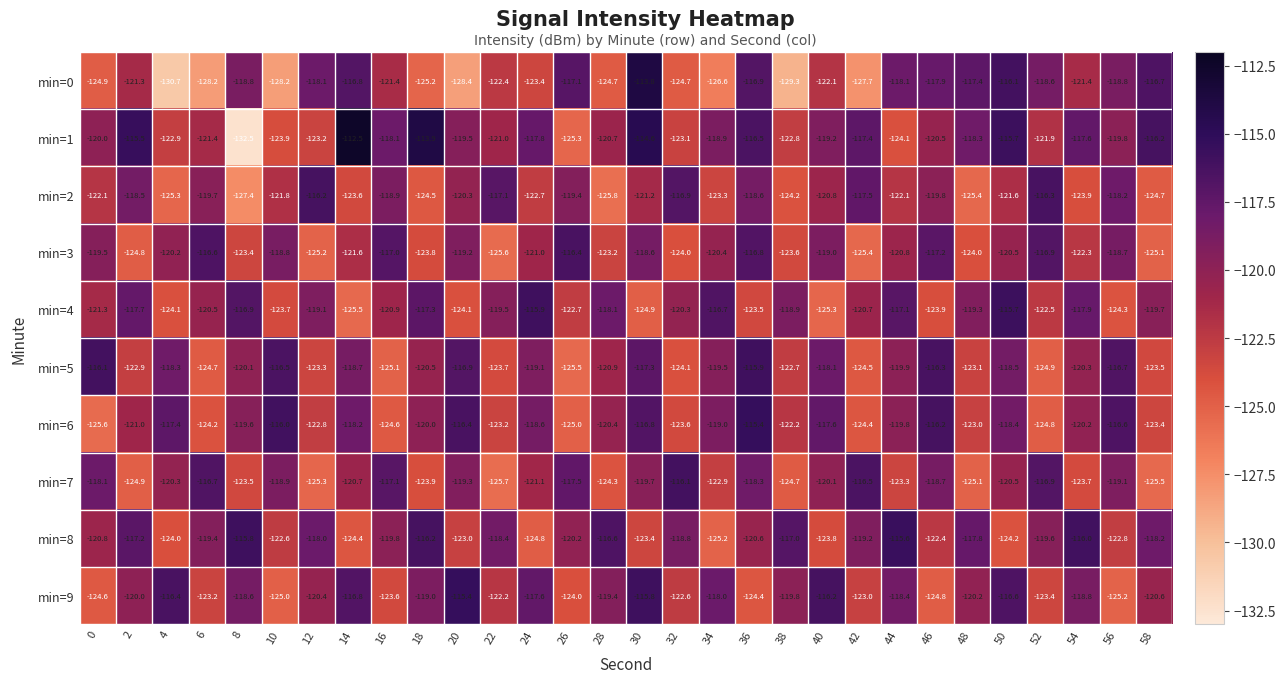

The min=6 series shows -125.6 at 0. True or false?

True